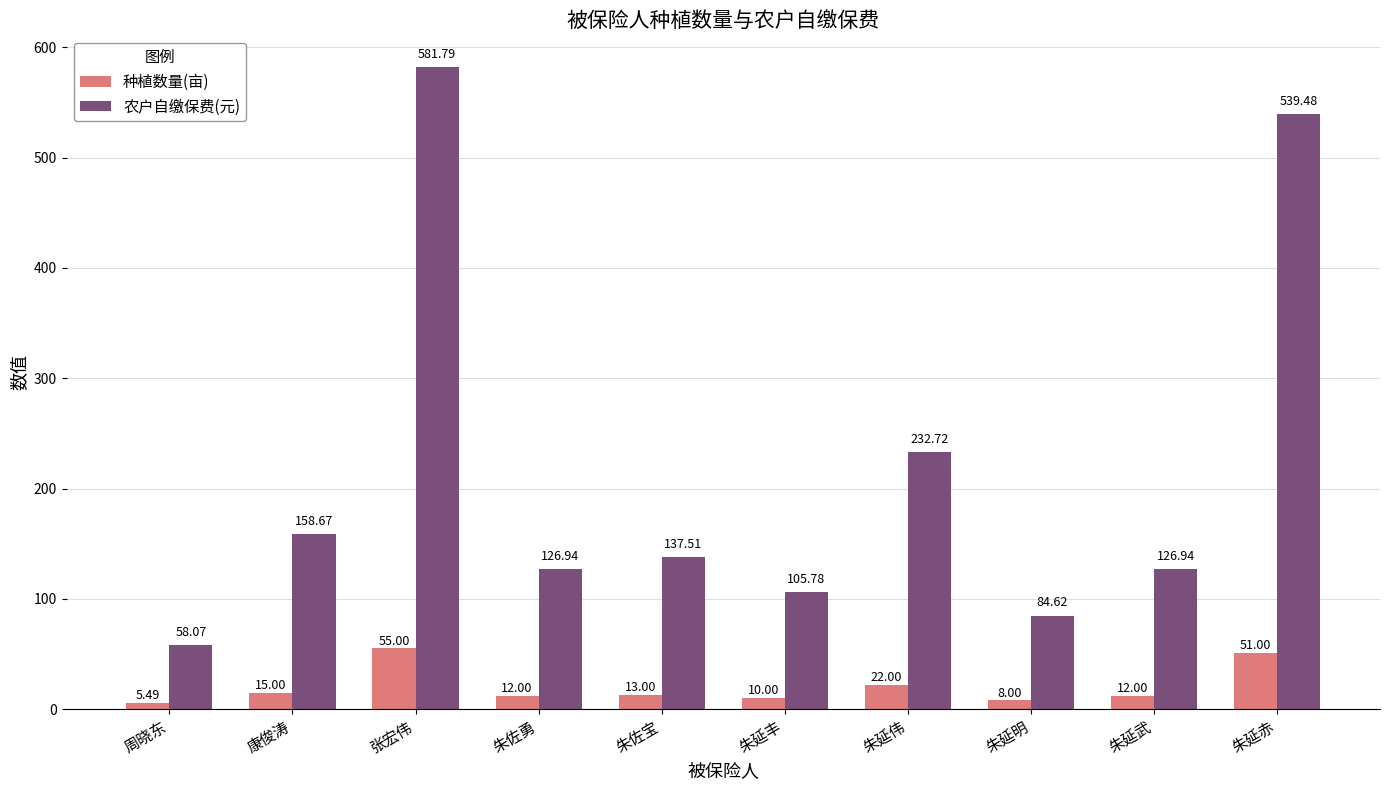

How many categories are shown in the chart?

10